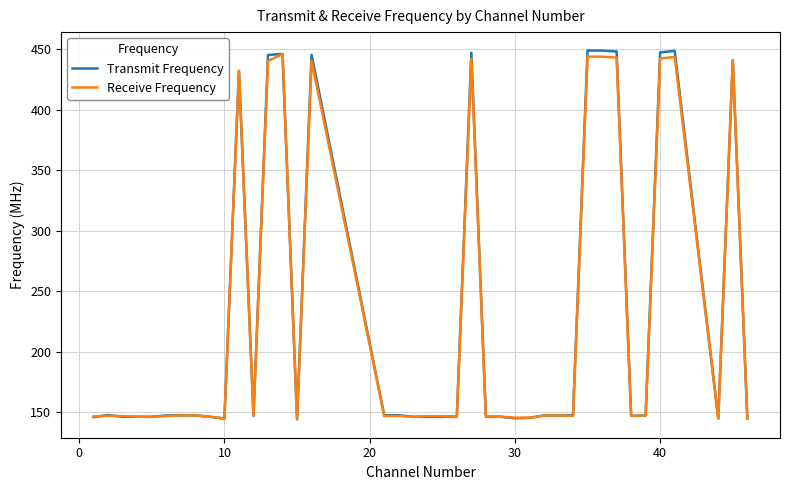

What is the minimum value shown in the chart?

144.4